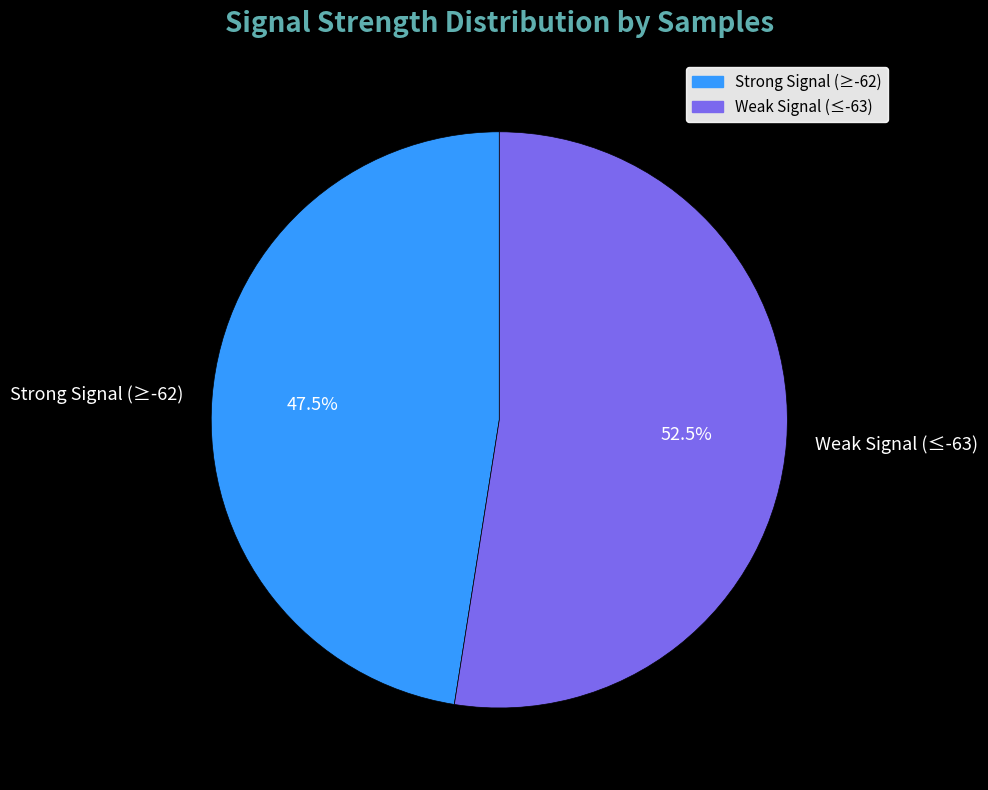

What is the largest slice in the pie chart?

Weak Signal (≤-63)